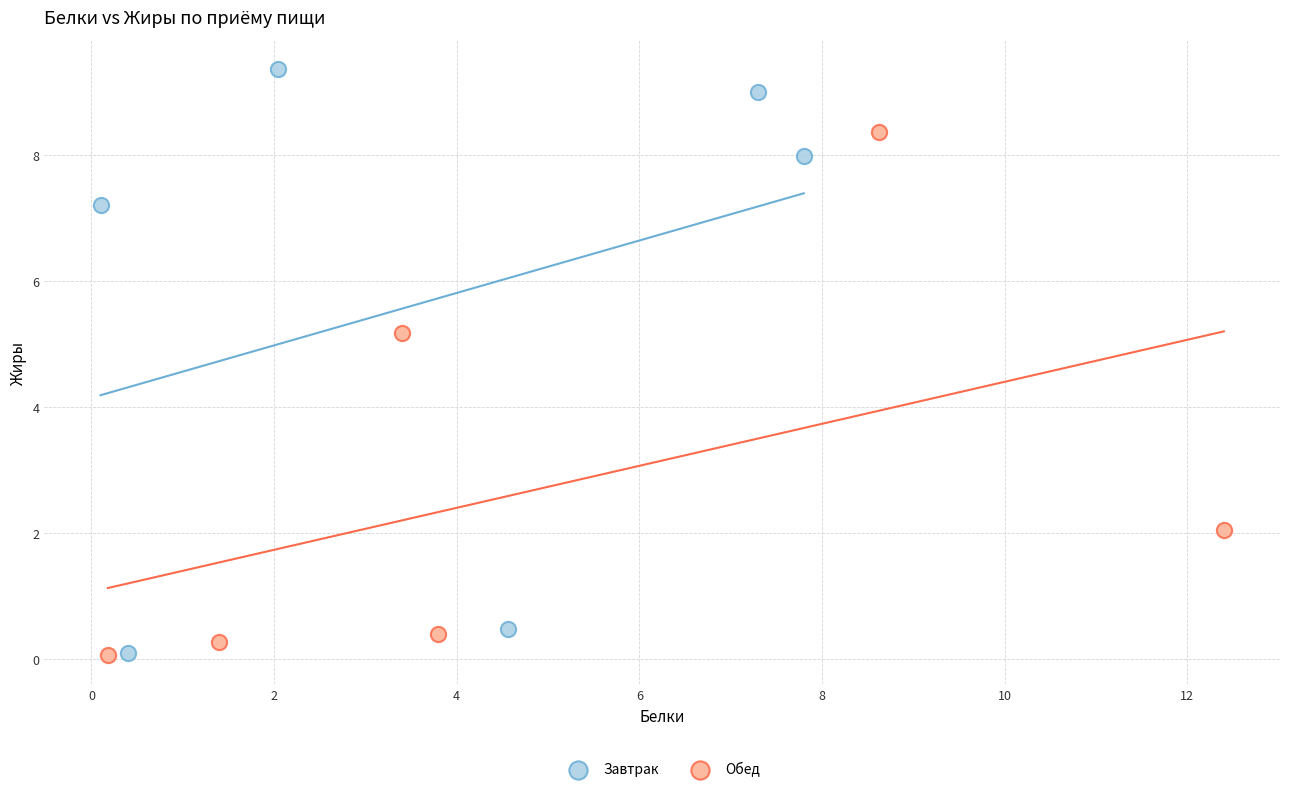

Which series has the widest spread of Y values?

Завтрак